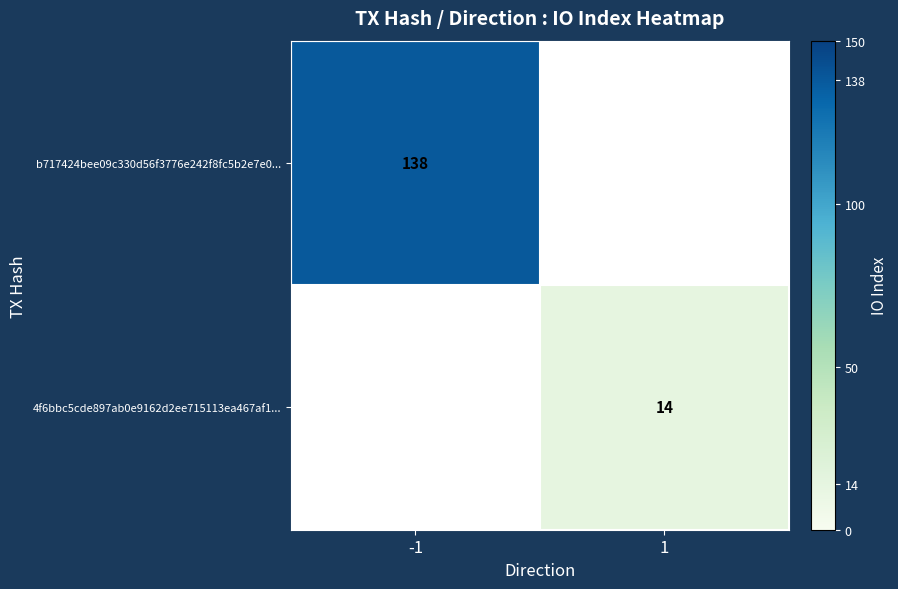

Is the value of b717424bee09c330d56f3776e242f8fc5b2e7e0... at -1 greater than the value of 4f6bbc5cde897ab0e9162d2ee715113ea467af1... at 1?

Yes